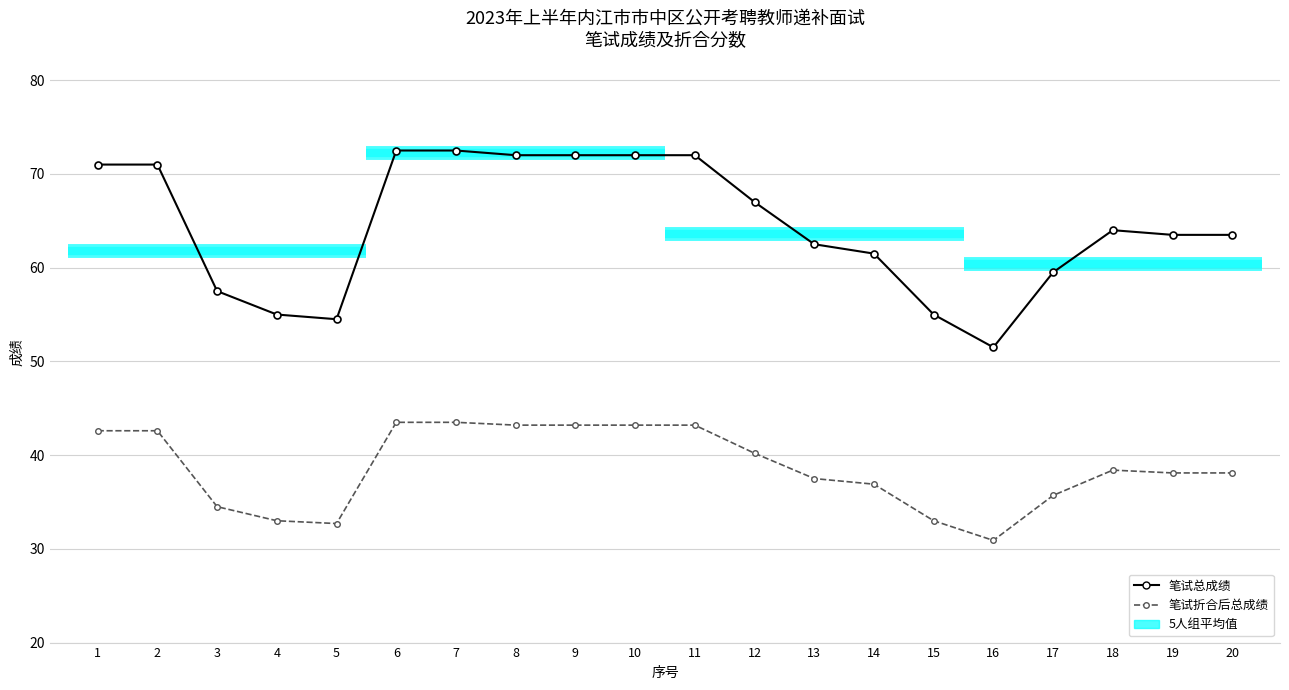

How many values in the 笔试折合后总成绩 series are below 38?

8